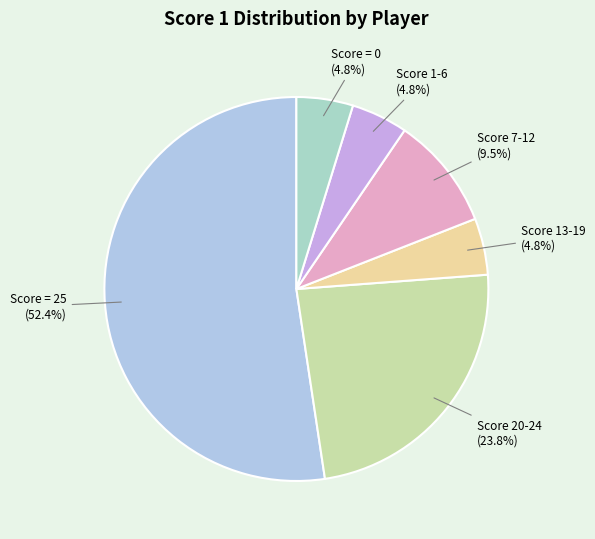

Count the number of slices in the pie.

6